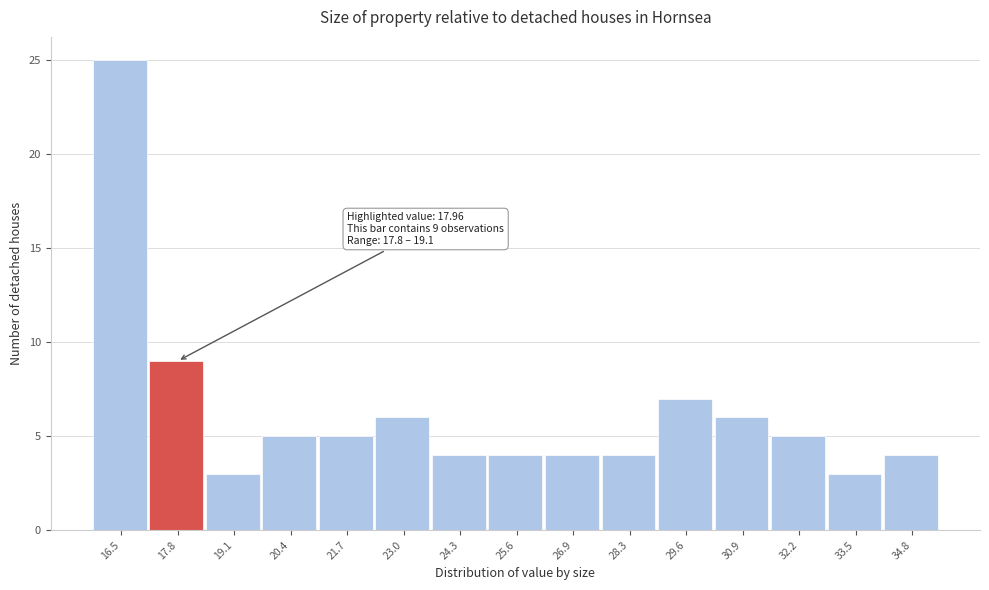

Reading left to right, what are all the values shown in this chart?

25	9	3	5	5	6	4	4	4	4	7	6	5	3	4